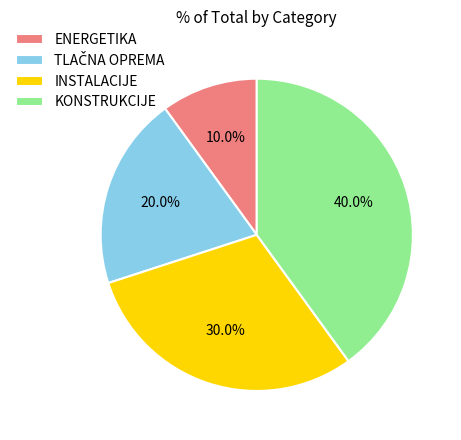

How many segments does this pie chart have?

4